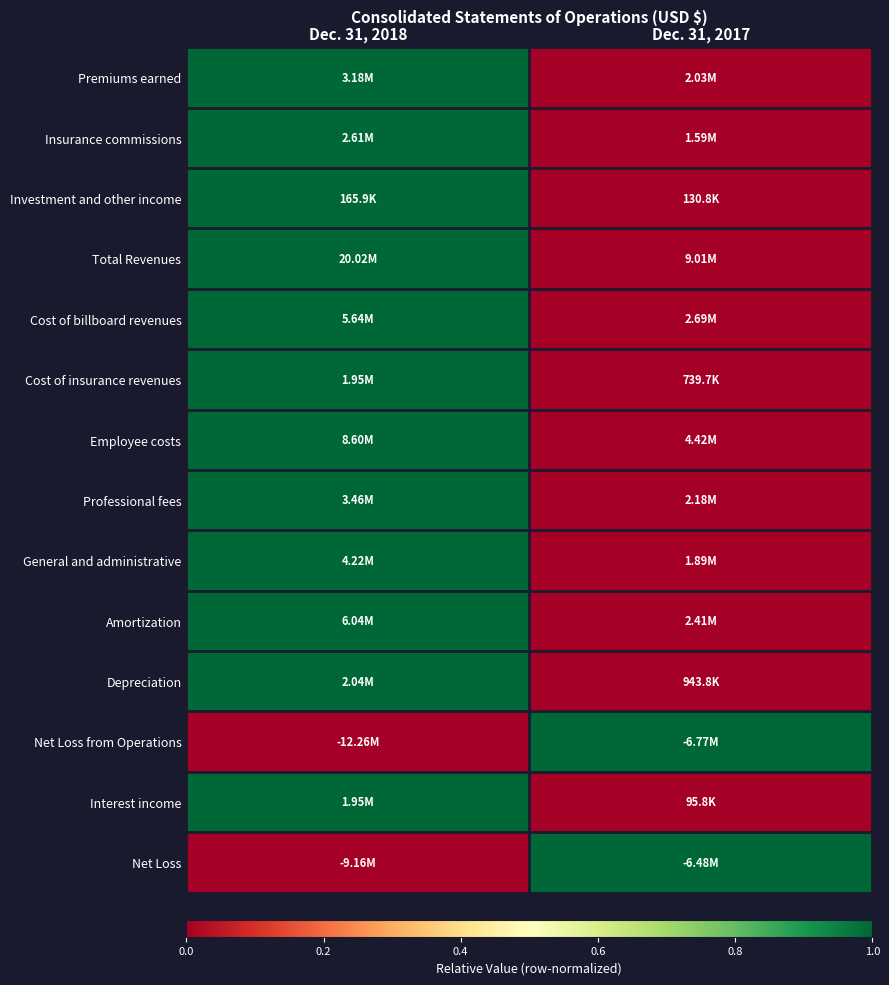

What is the maximum value shown in the chart?

1